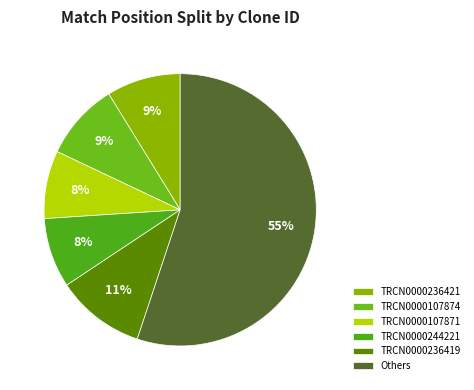

To the nearest percent, what portion does TRCN0000107871 represent?

8%